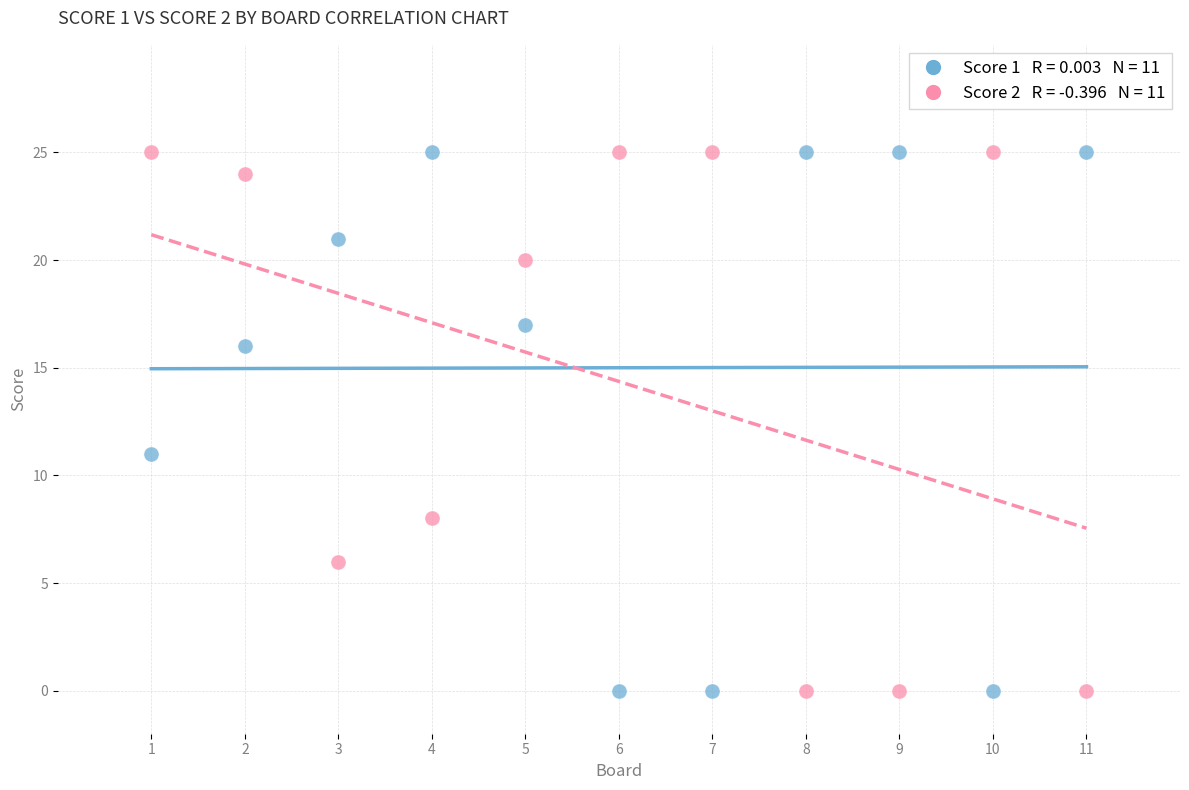

Across all series, what Y value is closest to 12?

11